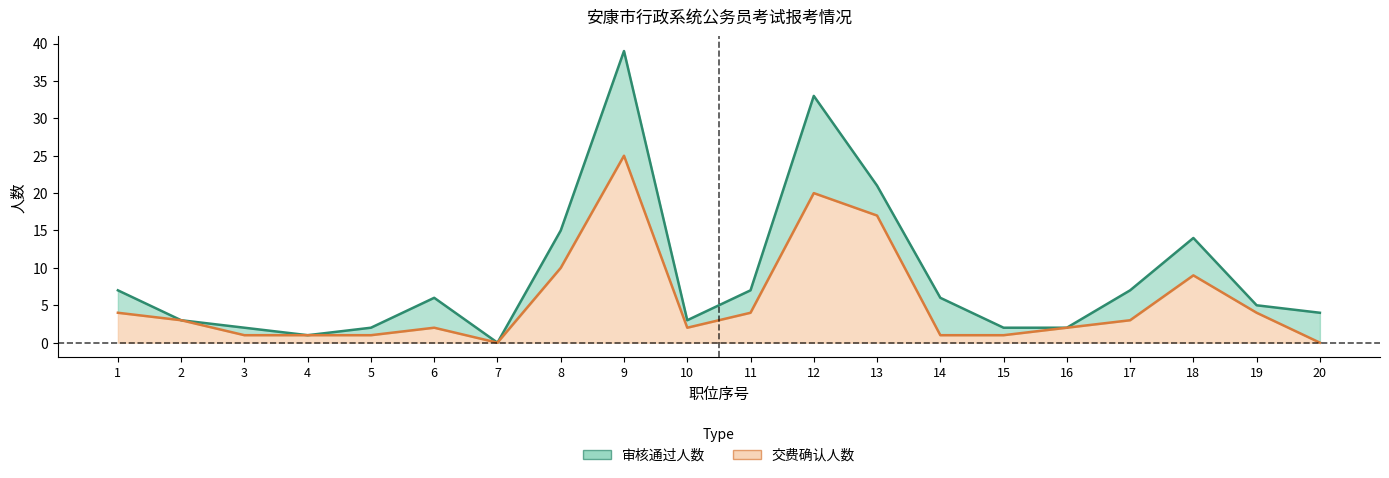

Reading left to right, transcribe all the data shown in this chart.

审核通过人数: 1=7	2=3	3=2	4=1	5=2	6=6	7=0	8=15	9=39	10=3	11=7	12=33	13=21	14=6	15=2	16=2	17=7	18=14	19=5	20=4
交费确认人数: 1=4	2=3	3=1	4=1	5=1	6=2	7=0	8=10	9=25	10=2	11=4	12=20	13=17	14=1	15=1	16=2	17=3	18=9	19=4	20=0